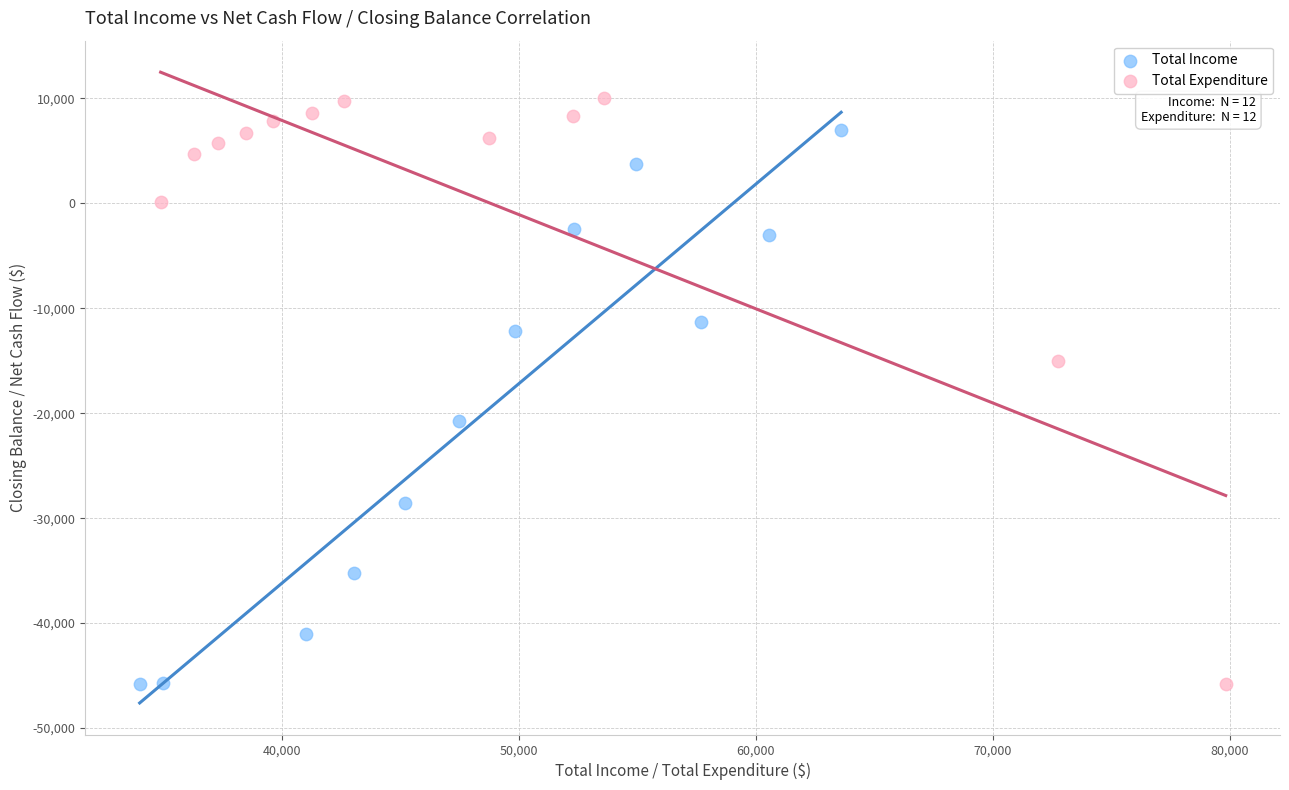

Which series contains the highest Y value?

Total Expenditure